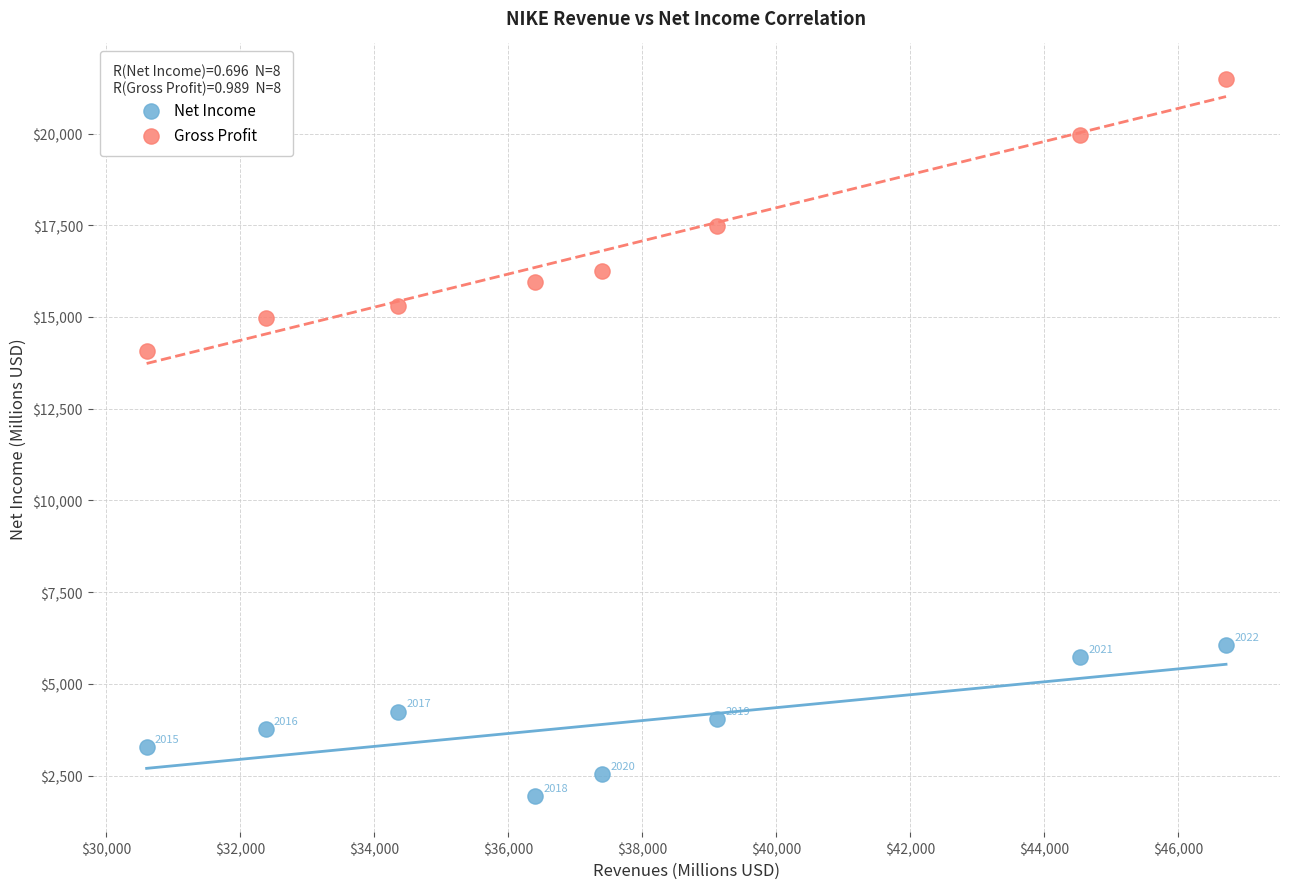

Which series reaches the maximum Y coordinate?

Gross Profit